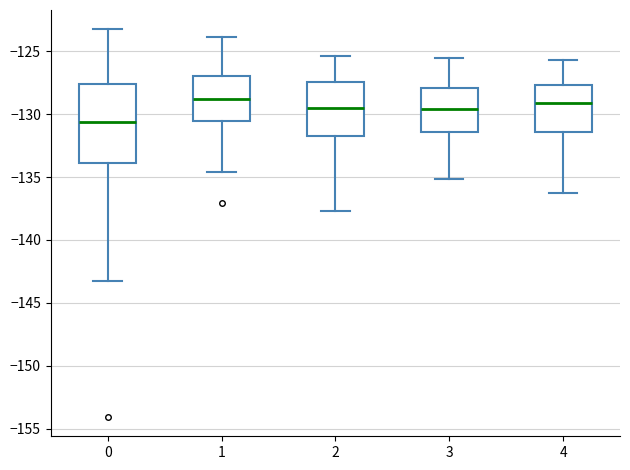

Reading left to right, transcribe this box plot: for each box, give where its median line is, the range the box spans, and where its two whiskers end, as read against the y-axis. The values are not printed on the chart, so give them approximately, as read against the axis.

0: median -130.5, box -134.0 to -127.5, whiskers -143.5 to -123.5
1: median -129.0, box -130.5 to -127.0, whiskers -134.5 to -124.0
2: median -129.5, box -131.5 to -127.5, whiskers -137.5 to -125.5
3: median -129.5, box -131.5 to -128.0, whiskers -135.0 to -125.5
4: median -129.0, box -131.5 to -127.5, whiskers -136.0 to -125.5